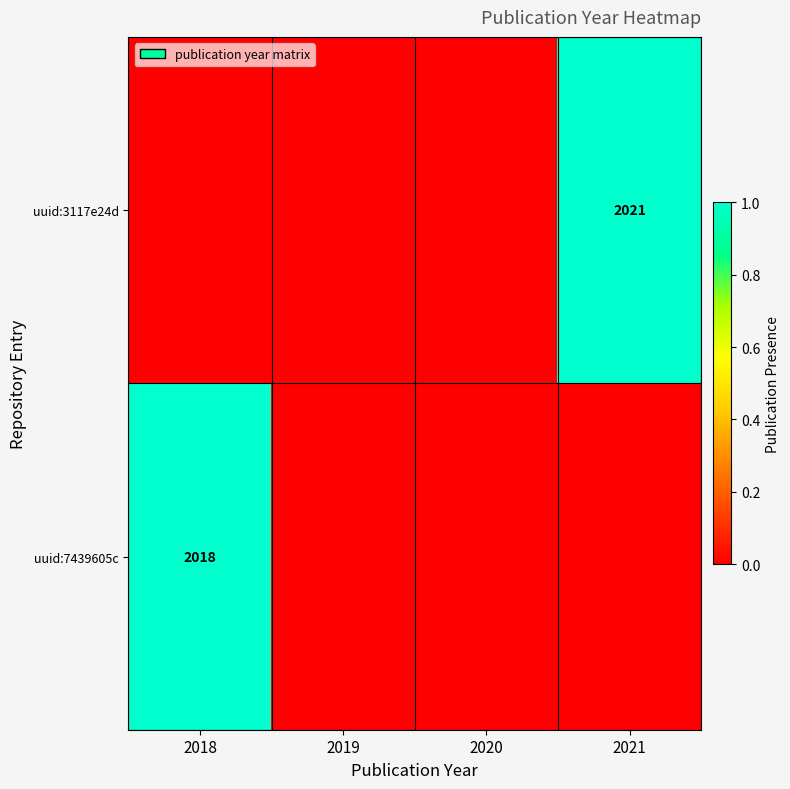

Which category has the highest value across all series?

2021